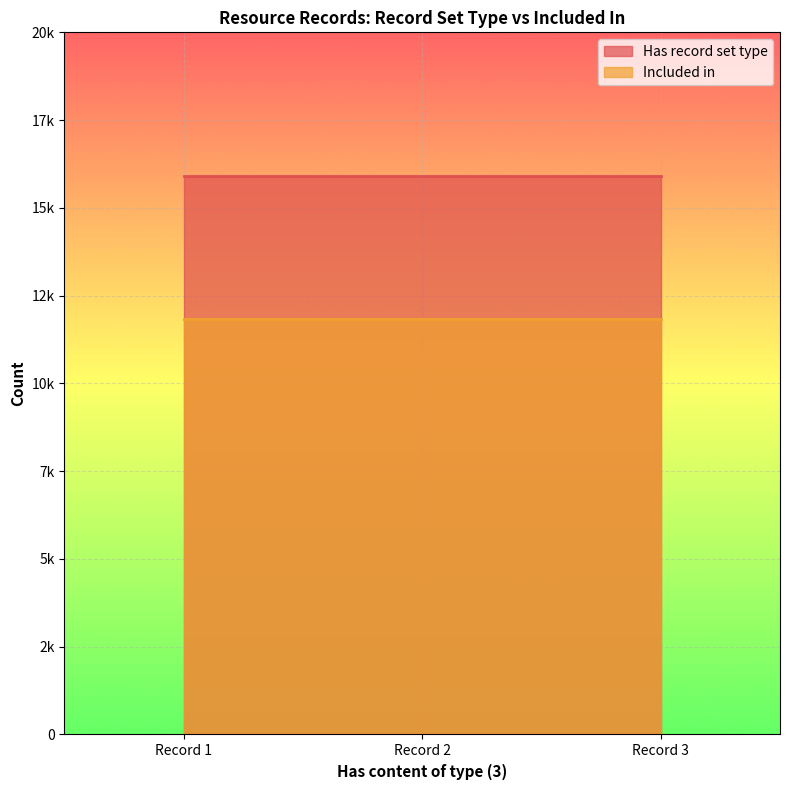

How many lines are shown in the chart?

2